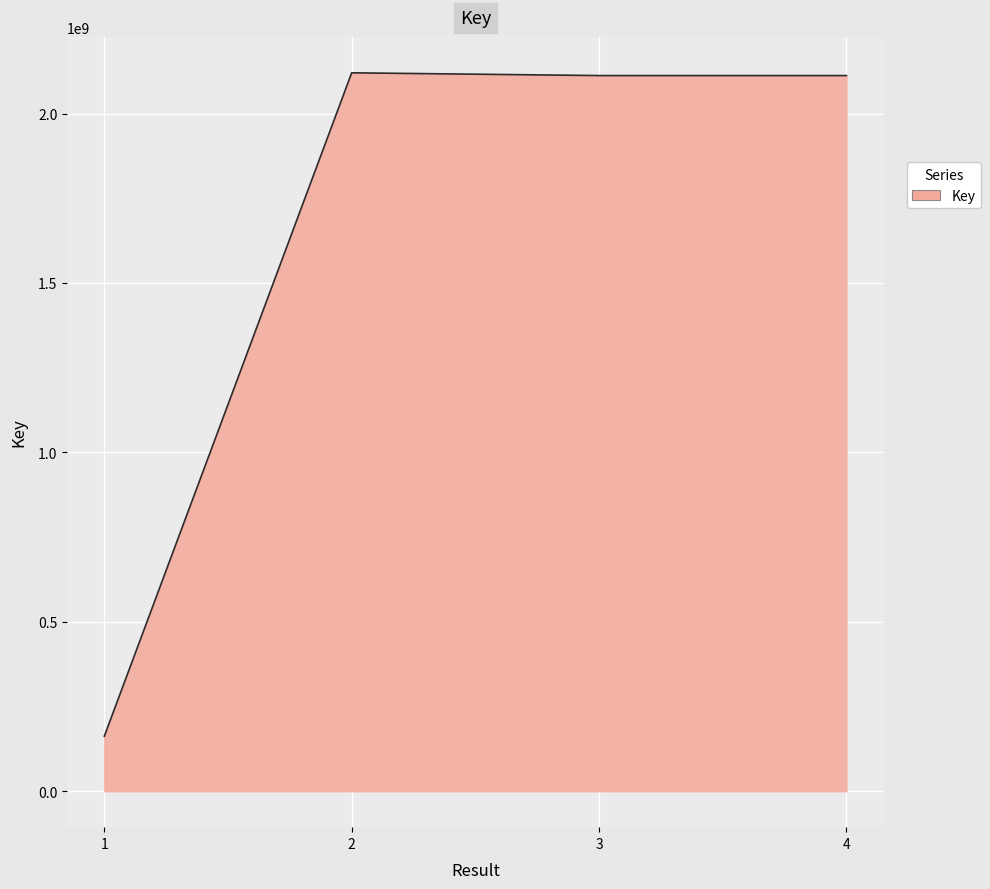

What is the average value?

1626616651